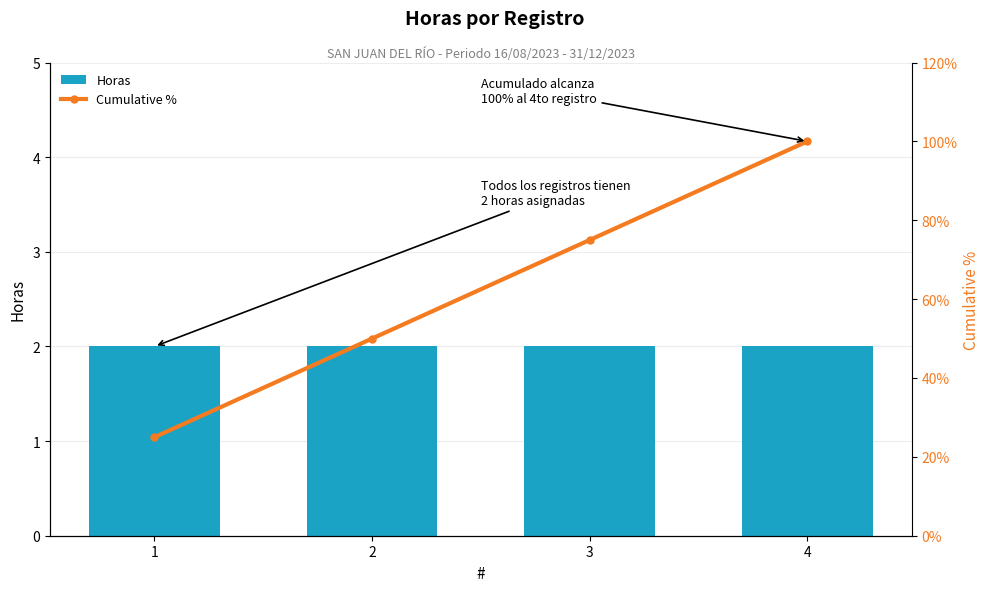

The value of Cumulative % at 3 is 75. True or false?

True